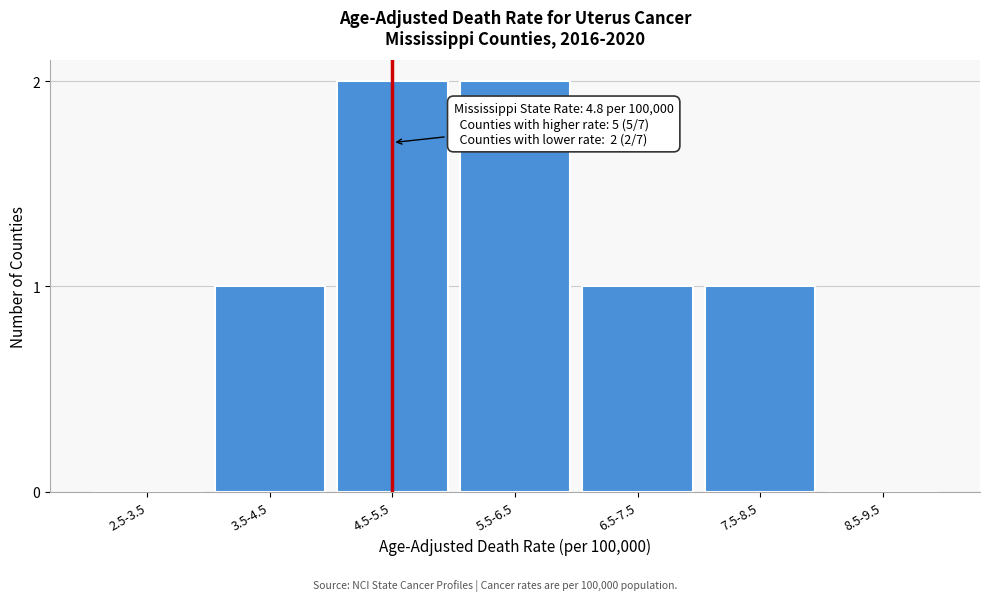

Reading left to right, extract all data points from this chart.

2.5-3.5=0	3.5-4.5=1	4.5-5.5=2	5.5-6.5=2	6.5-7.5=1	7.5-8.5=1	8.5-9.5=0